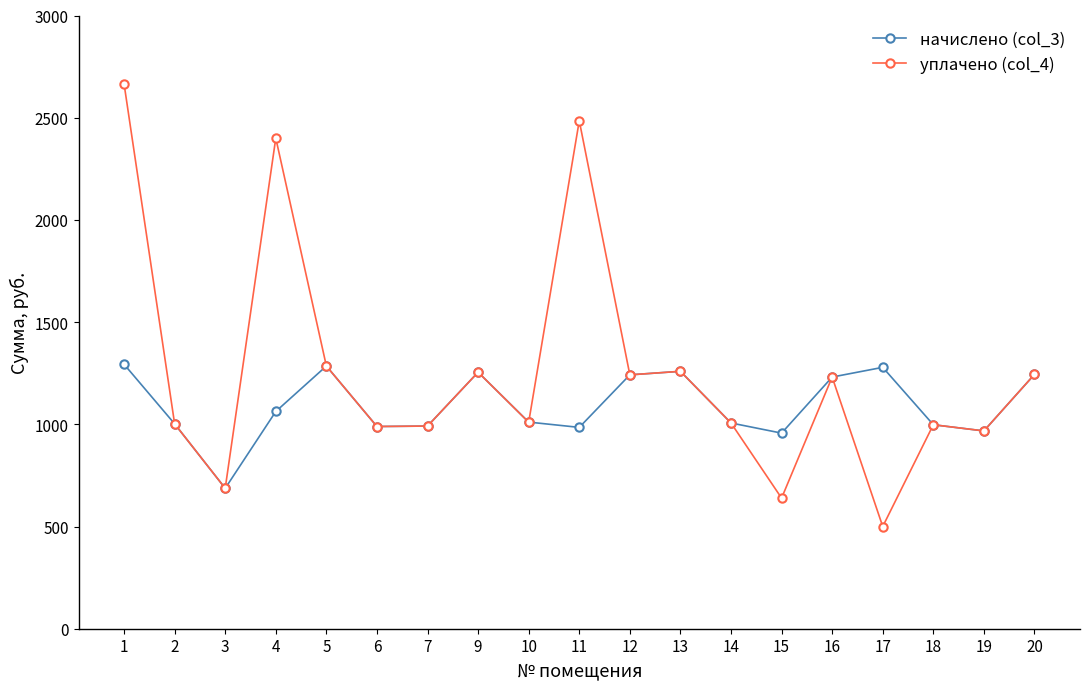

Rank the series by their maximum value, from lowest to highest.

начислено (col_3), уплачено (col_4)